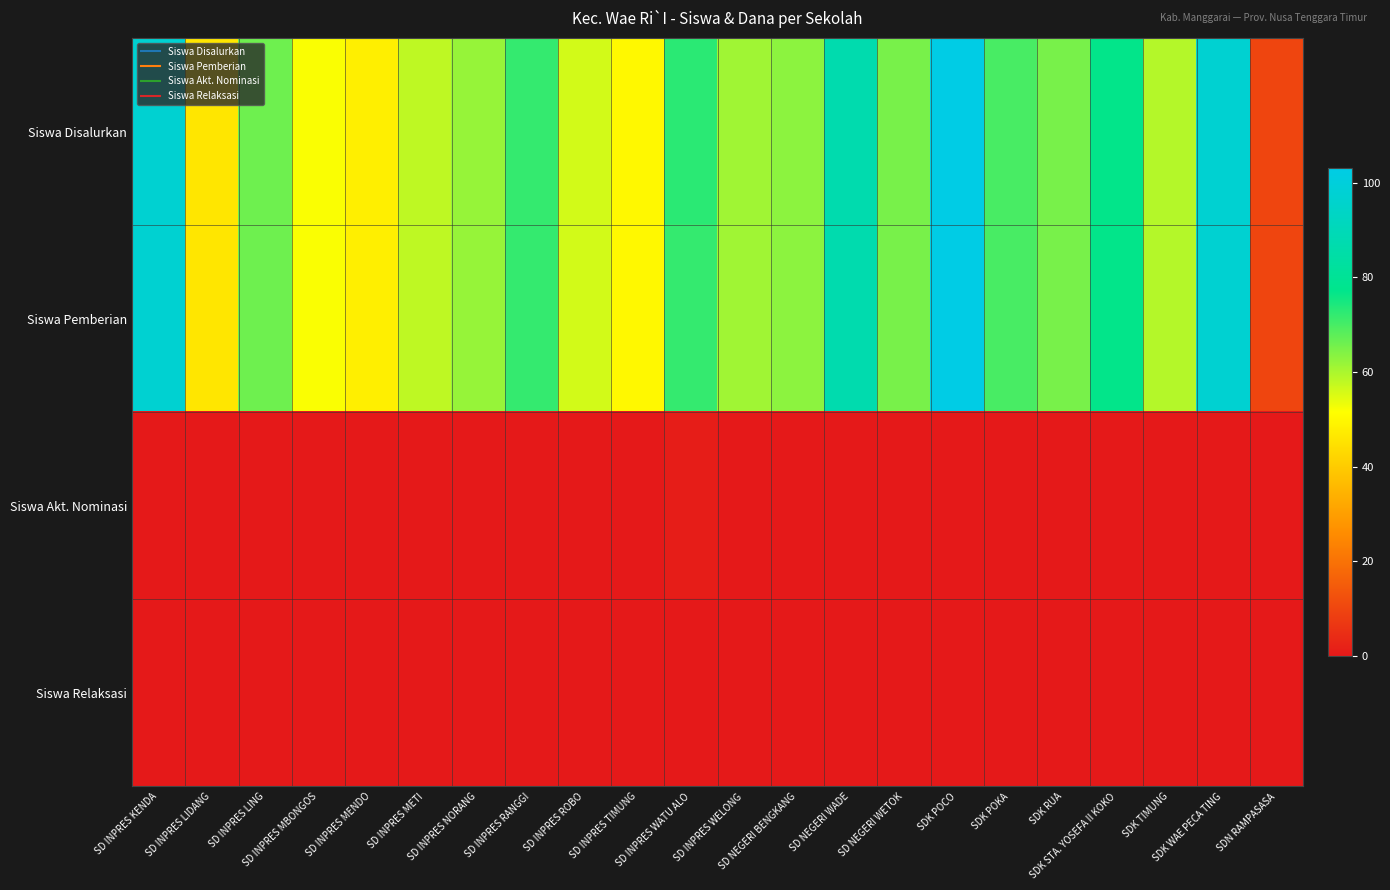

Rank the series at SD INPRES LIDANG from lowest to highest value.

Siswa Akt. Nominasi, Siswa Relaksasi, Siswa Disalurkan, Siswa Pemberian